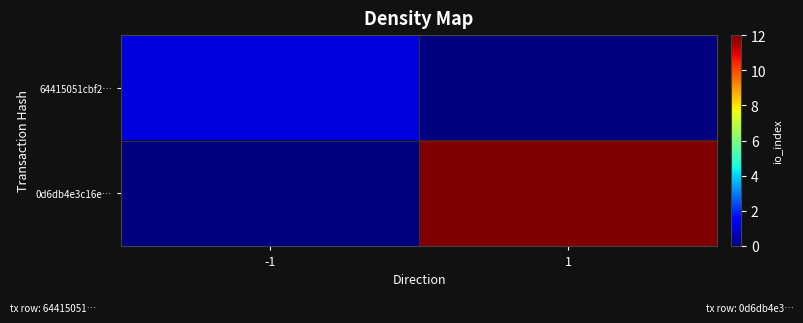

Reading left to right, extract all data points from this chart.

64415051cbf2…: -1=1	1=0
0d6db4e3c16e…: -1=0	1=12